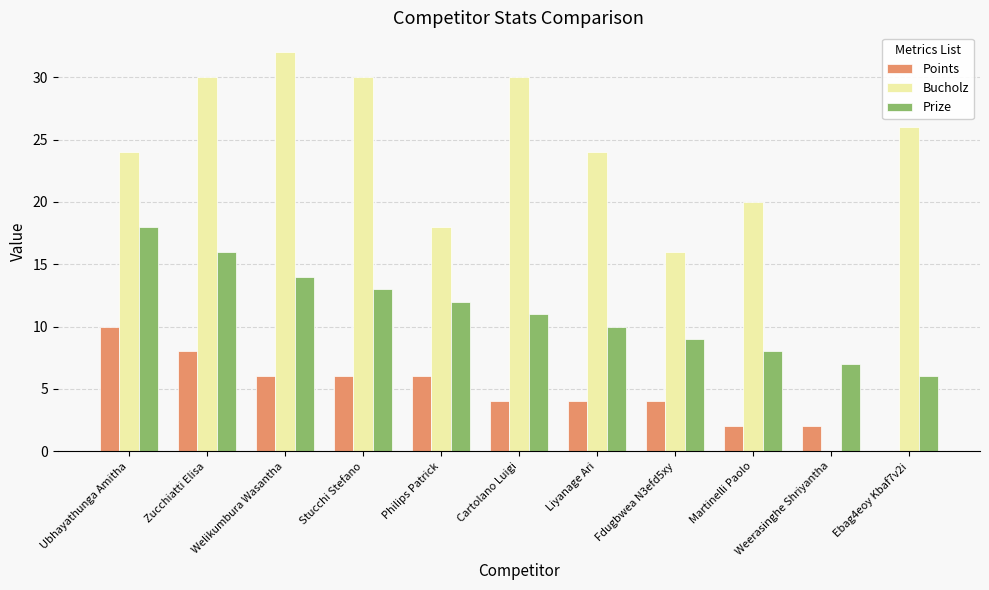

What is the sum of all Bucholz values?

250